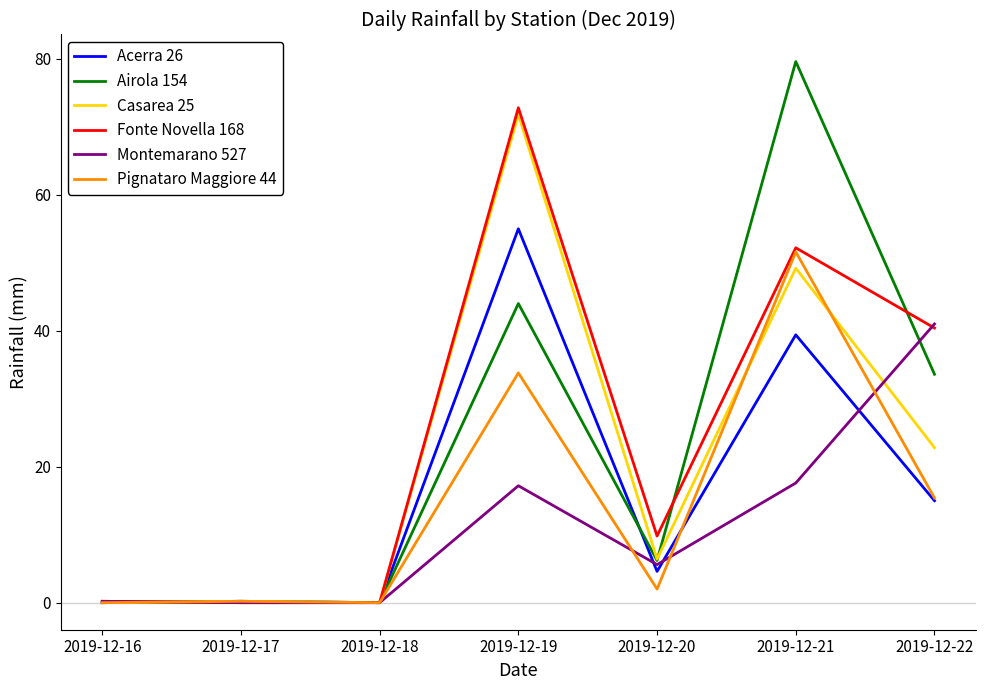

What is the greatest value displayed?

79.6